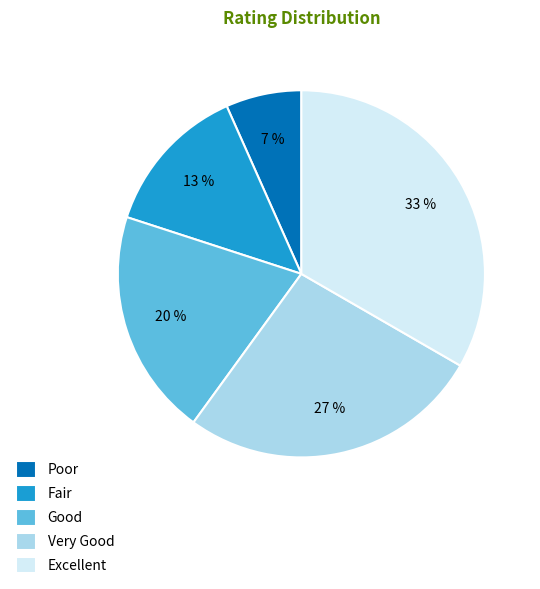

How many slices are in this pie chart?

5